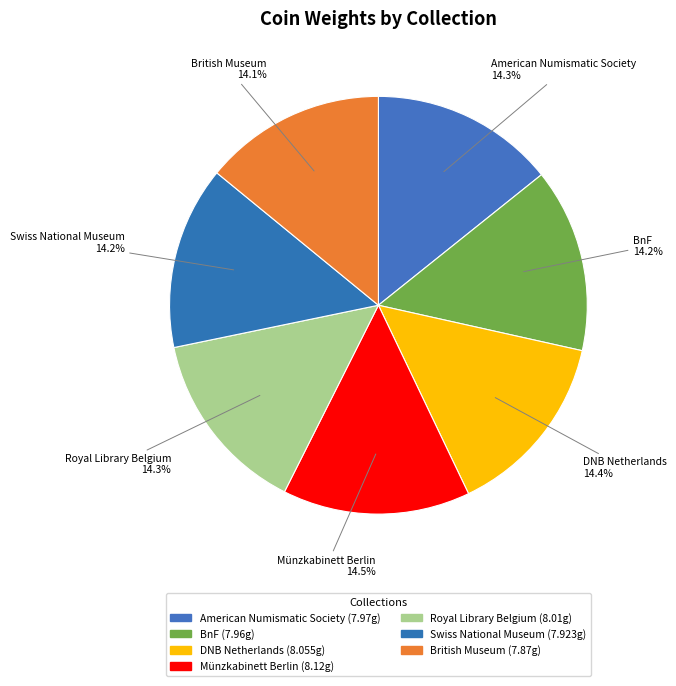

Approximately how many times larger is the value at Royal Library Belgium compared to Münzkabinett Berlin?

1.0